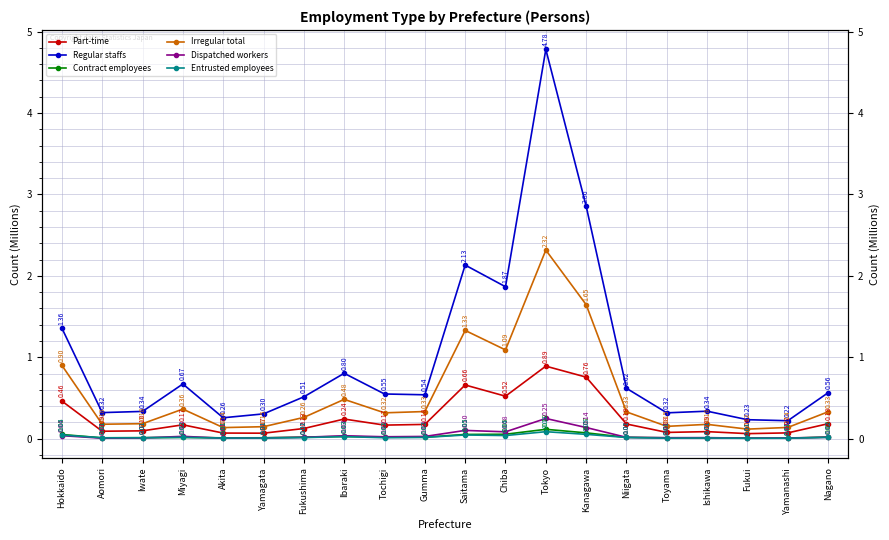

Does the chart have visible grid lines?

Yes